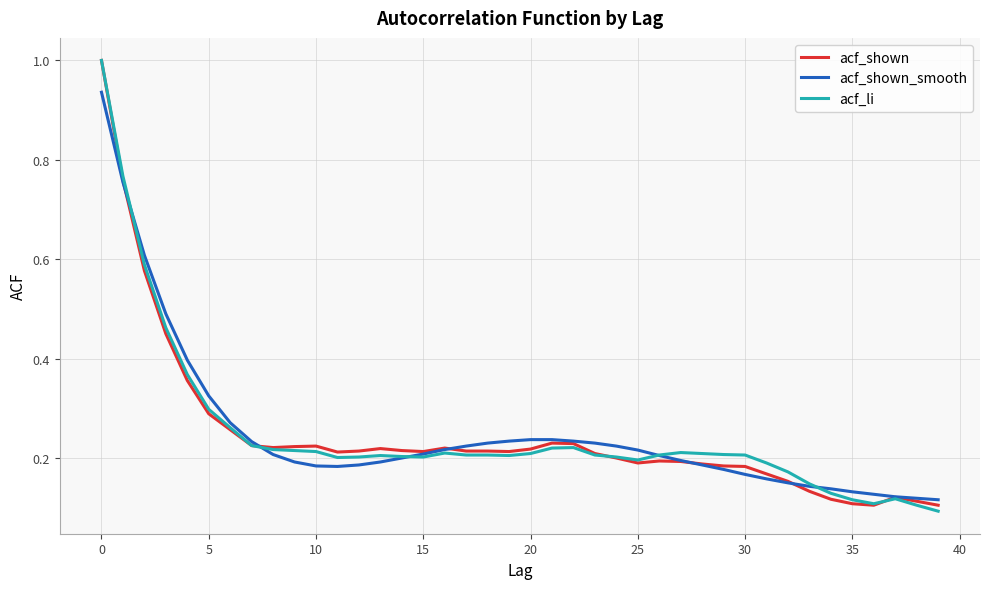

What is the greatest value displayed?

1.0